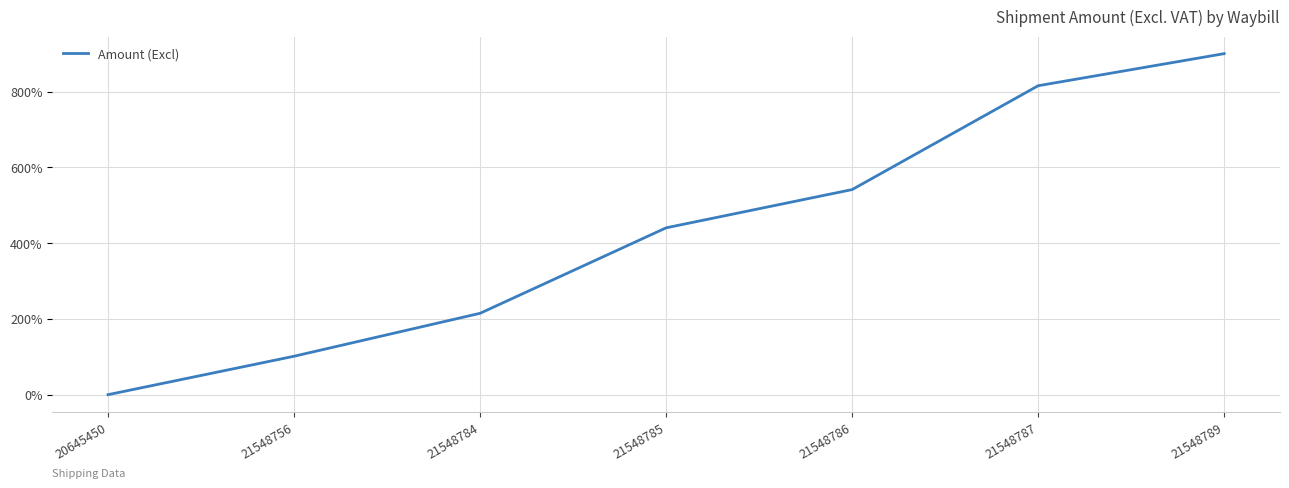

Rank the categories by value from lowest to highest.

20645450, 21548756, 21548784, 21548785, 21548786, 21548787, 21548789